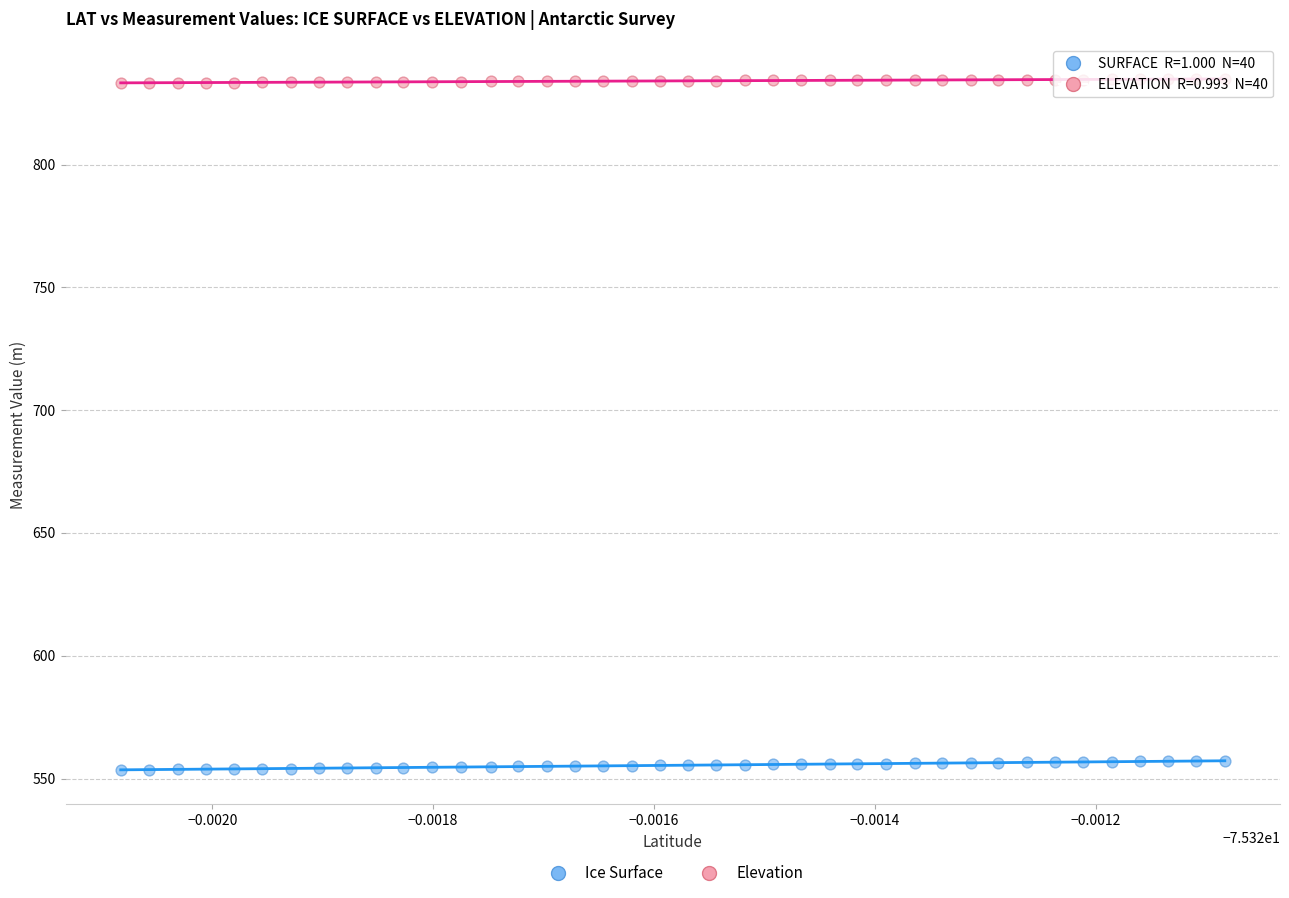

Across all data points, what is the range of Y values (max minus min)?

281.2